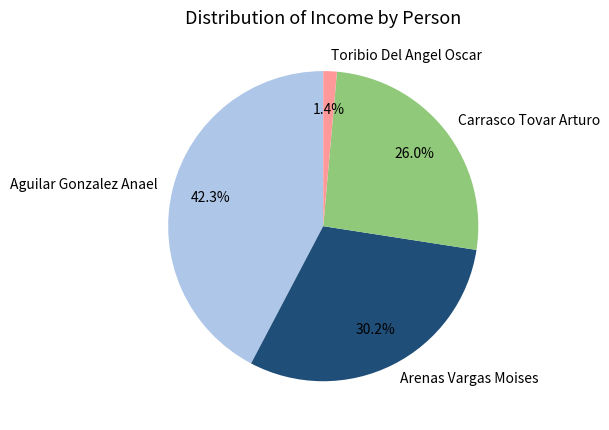

To the nearest percent, what is the combined percentage of Toribio Del Angel Oscar and Aguilar Gonzalez Anael?

44%